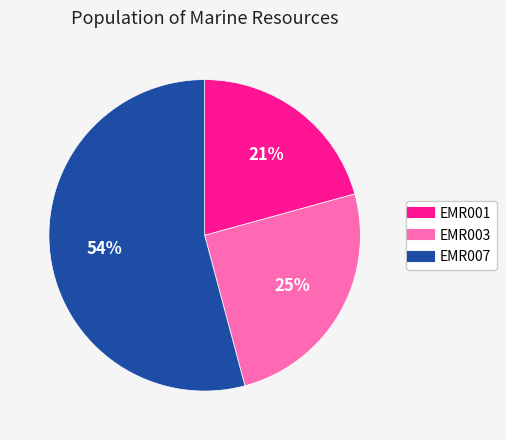

Which category has the biggest portion of the pie?

EMR007